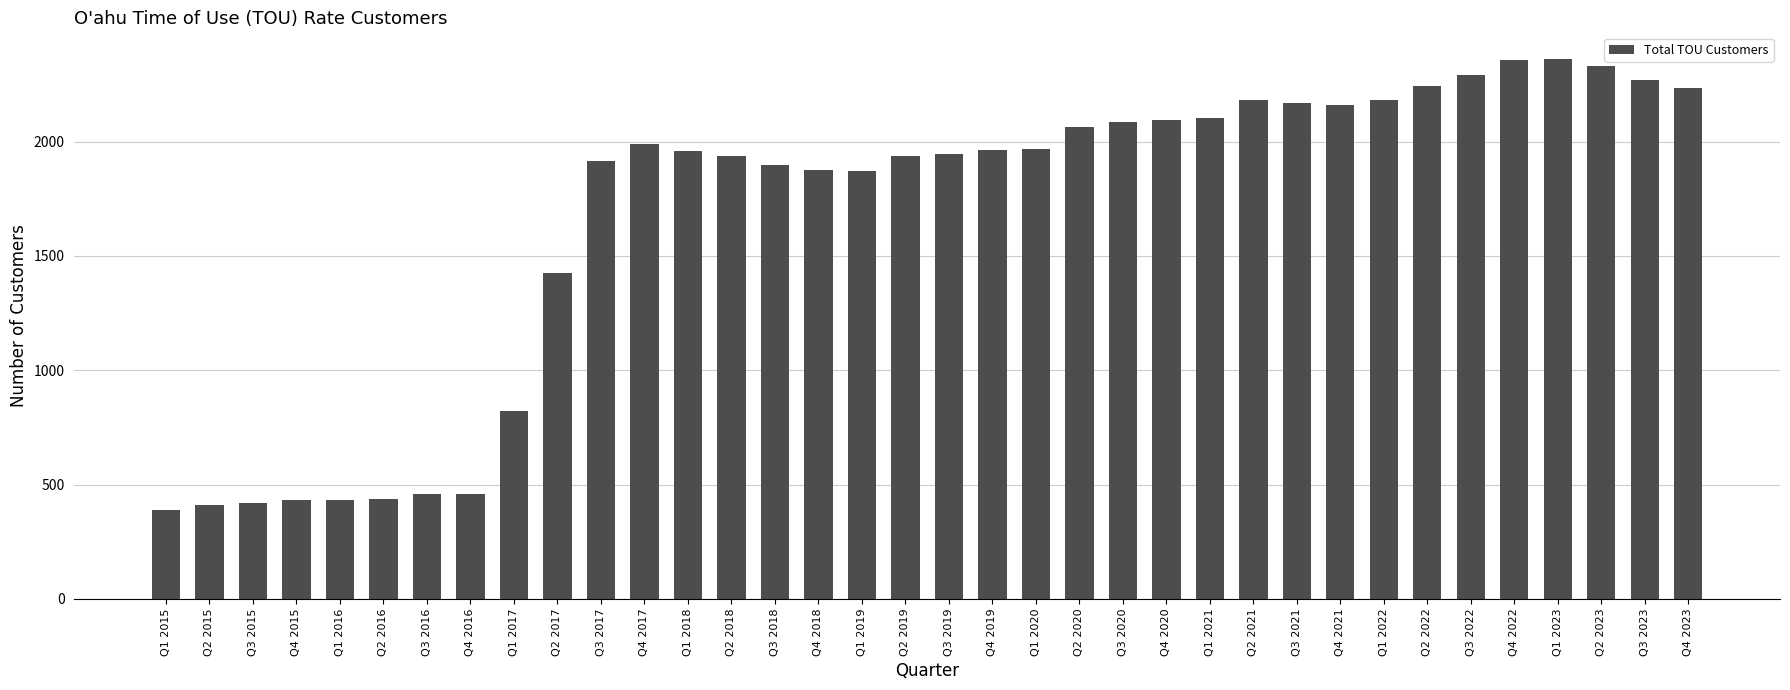

What is the label of the 20th bar from the right?

Q1 2019